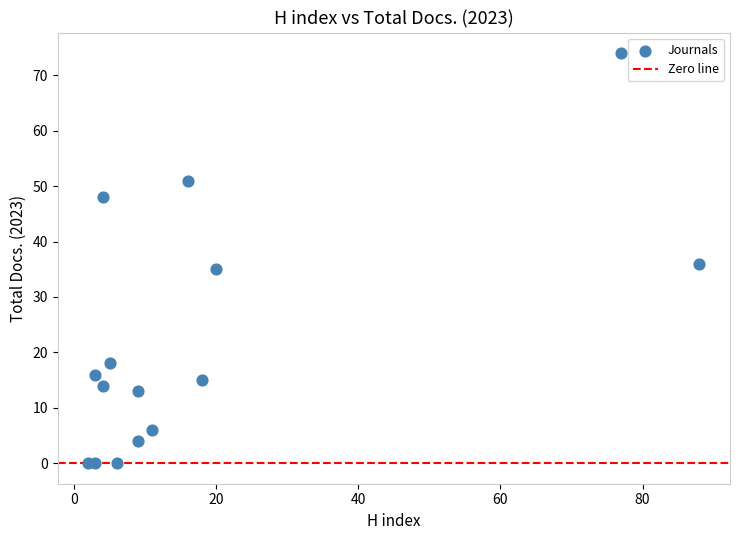

What Y value in the scatter plot is closest to 37?

36